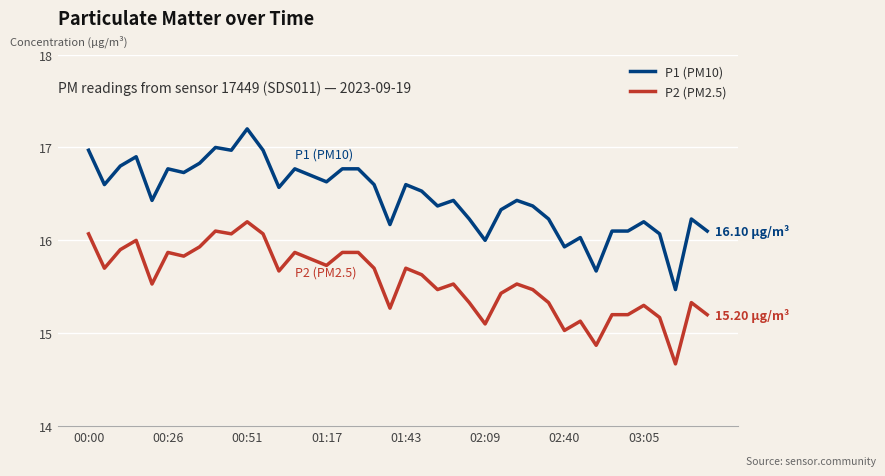

True or false: P2 (PM2.5) and P1 (PM10) cross at least once.

False